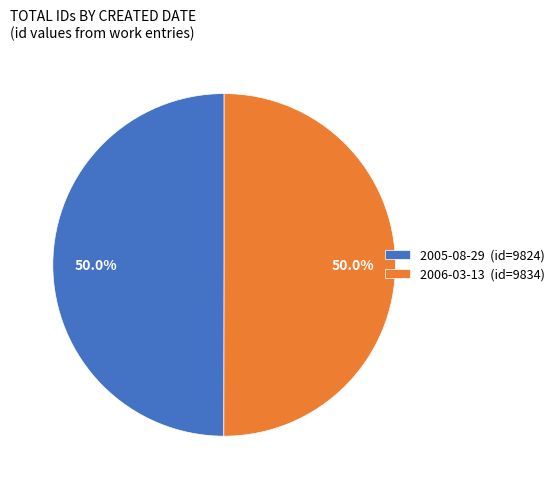

What percentage do 2006-03-13 (id=9834) and 2005-08-29 (id=9824) together represent?

100.0%